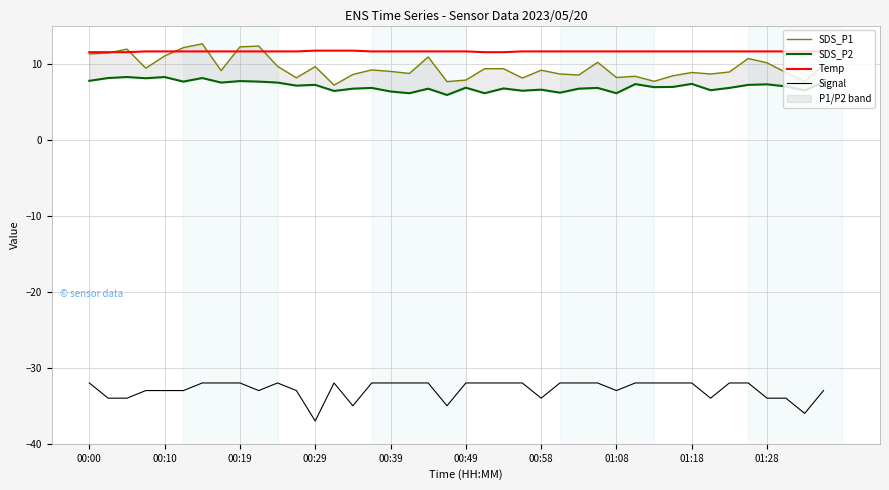

At which label is SDS_P2 closest to 7?

37